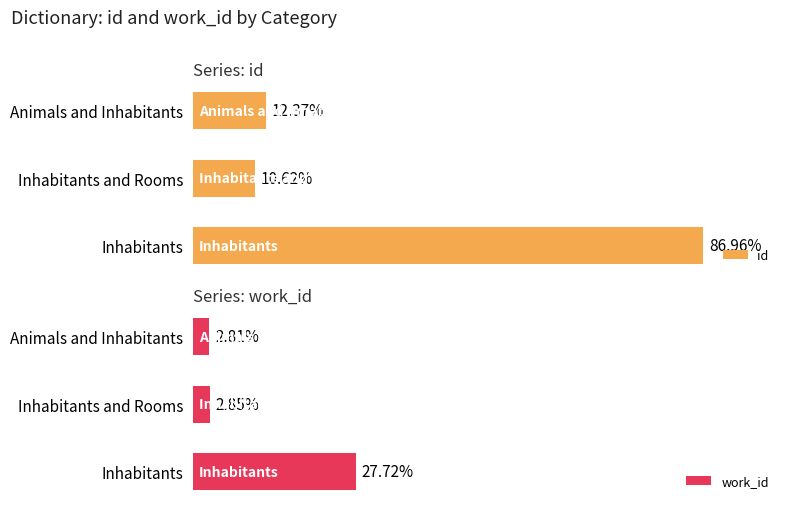

Are the bars grouped side by side (vs. stacked)?

Yes